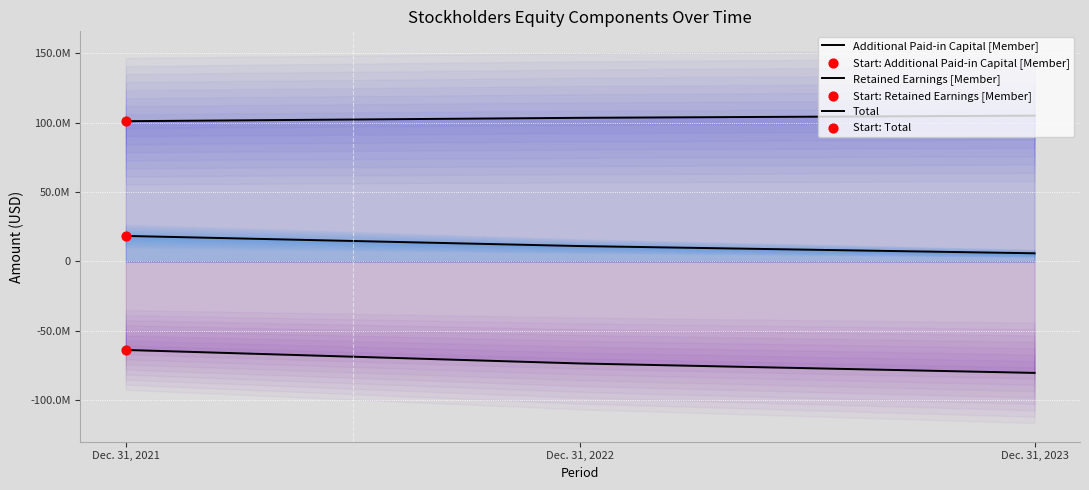

Which series has the largest total across all categories?

Additional Paid-in Capital [Member]